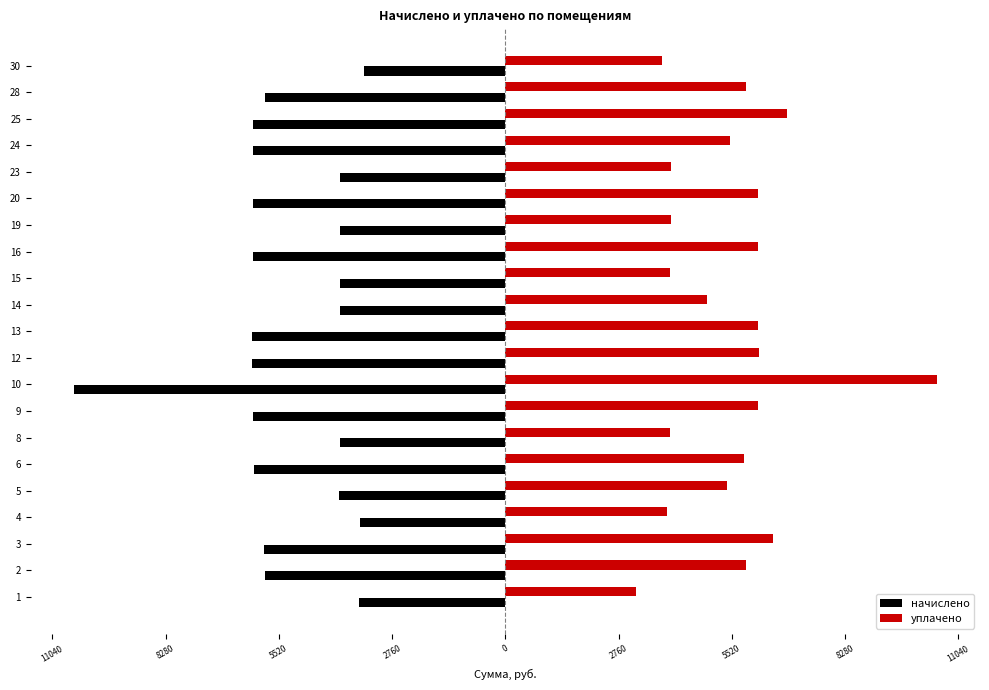

What are all the series names shown in the legend?

начислено, уплачено